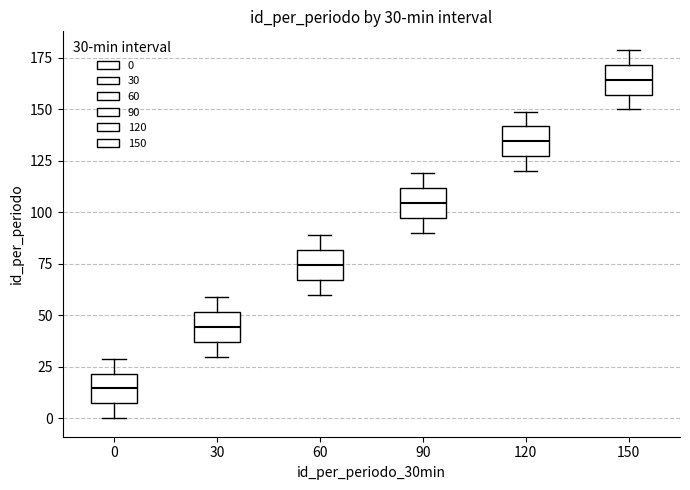

Which box has the highest median line?

150